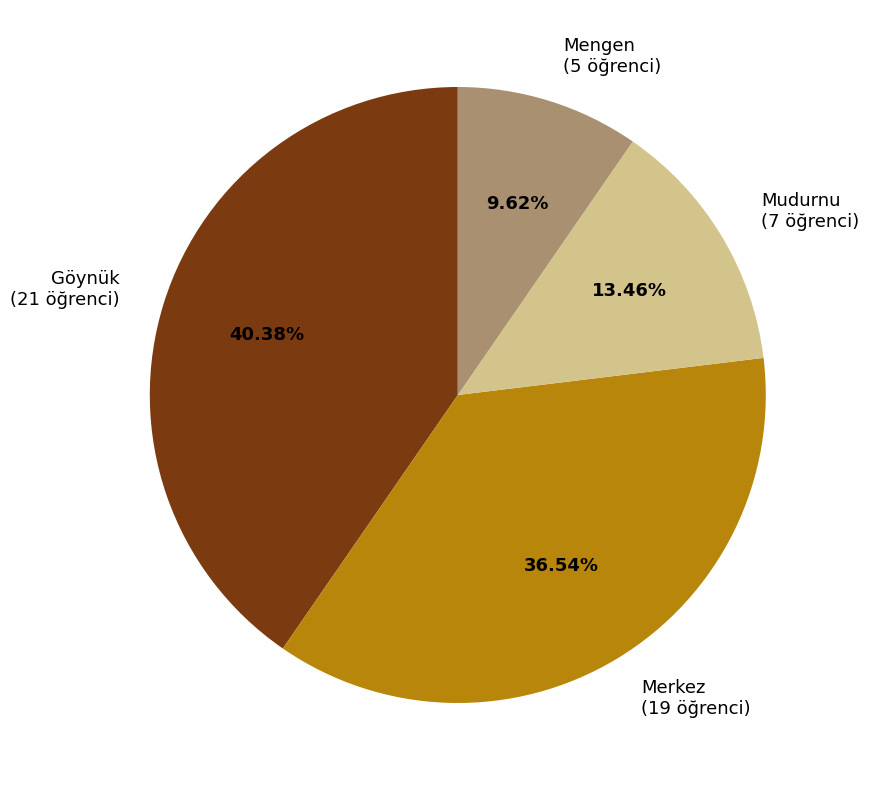

Is it true that Merkez is 37% of the pie?

True